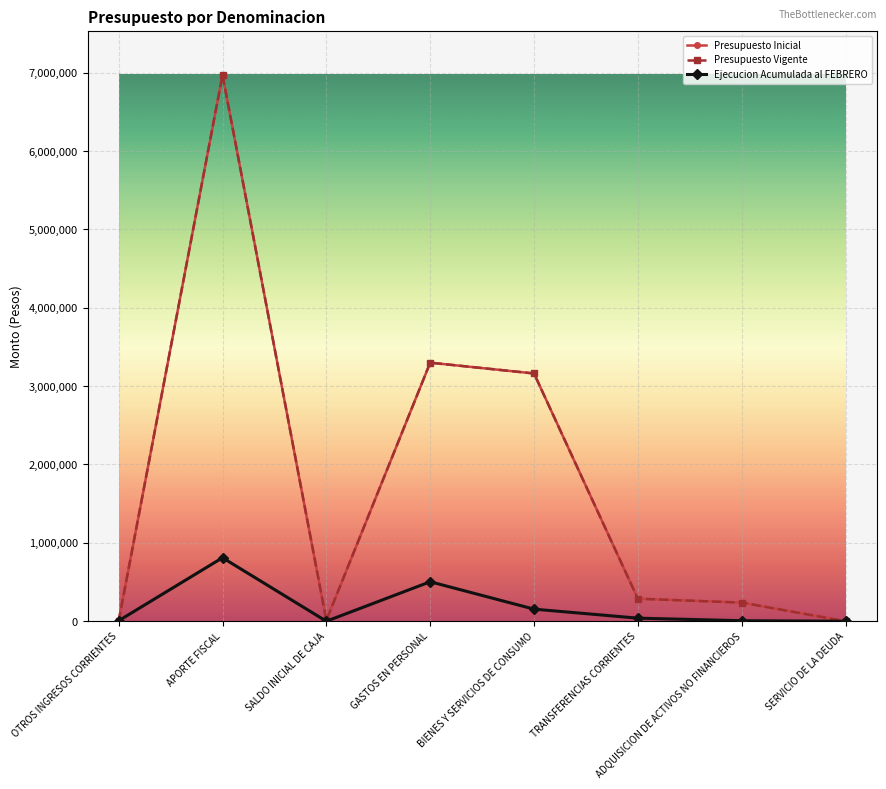

Reading left to right, list all the values displayed in this chart.

Presupuesto Inicial: OTROS INGRESOS CORRIENTES=3692	APORTE FISCAL=6969715	SALDO INICIAL DE CAJA=12010	GASTOS EN PERSONAL=3299067	BIENES Y SERVICIOS DE CONSUMO=3161421	TRANSFERENCIAS CORRIENTES=287220	ADQUISICION DE ACTIVOS NO FINANCIEROS=237699	SERVICIO DE LA DEUDA=10
Presupuesto Vigente: OTROS INGRESOS CORRIENTES=3692	APORTE FISCAL=6969715	SALDO INICIAL DE CAJA=12010	GASTOS EN PERSONAL=3299067	BIENES Y SERVICIOS DE CONSUMO=3161421	TRANSFERENCIAS CORRIENTES=287220	ADQUISICION DE ACTIVOS NO FINANCIEROS=237699	SERVICIO DE LA DEUDA=10
Ejecucion Acumulada al FEBRERO: OTROS INGRESOS CORRIENTES=6641	APORTE FISCAL=810148	SALDO INICIAL DE CAJA=0	GASTOS EN PERSONAL=503666	BIENES Y SERVICIOS DE CONSUMO=154175	TRANSFERENCIAS CORRIENTES=39152	ADQUISICION DE ACTIVOS NO FINANCIEROS=6465	SERVICIO DE LA DEUDA=0